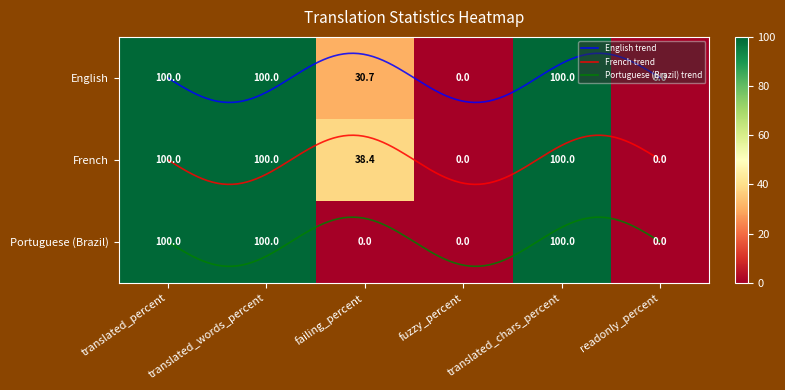

At how many categories does at least one series exceed 11?

4